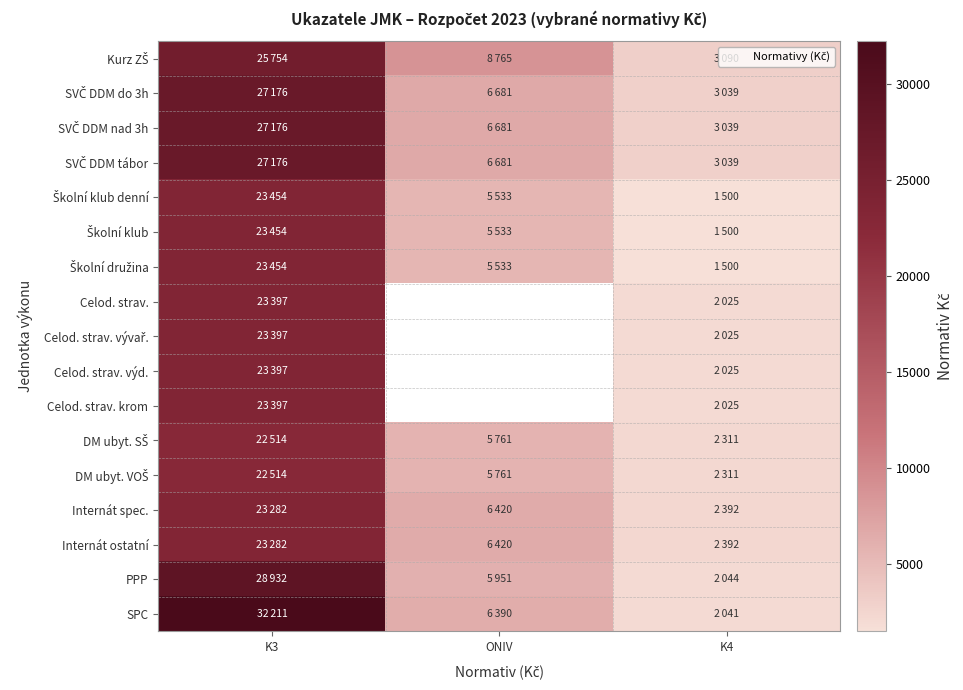

The Celod. strav. vývař. series shows 39442.6 at K3. True or false?

False